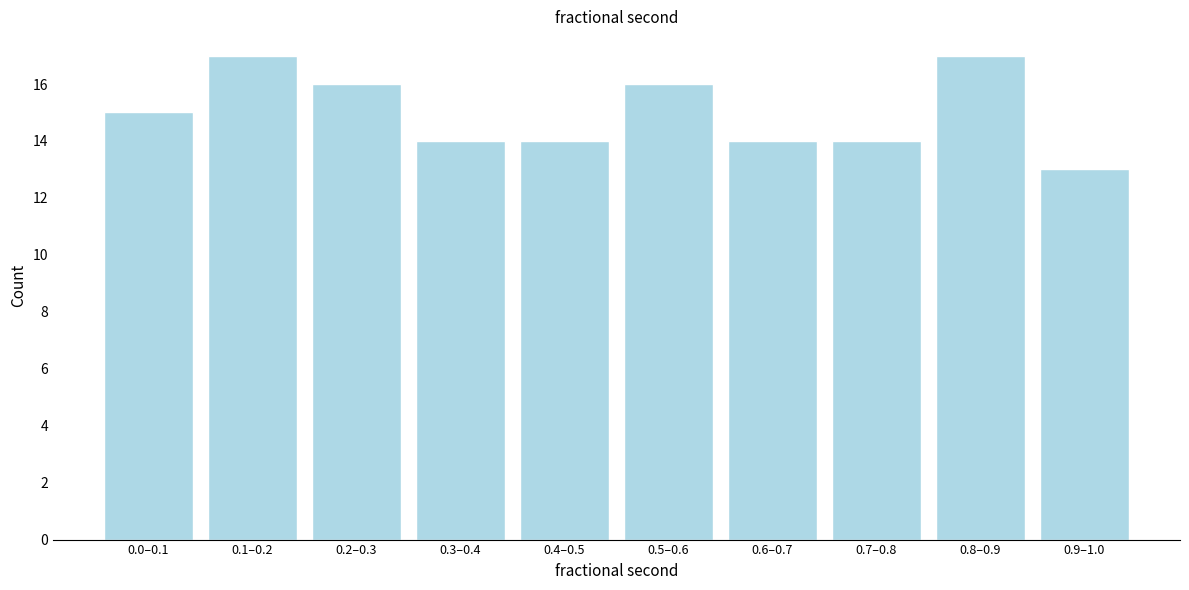

Reading right to left, what are all the values shown in this chart?

13	17	14	14	16	14	14	16	17	15